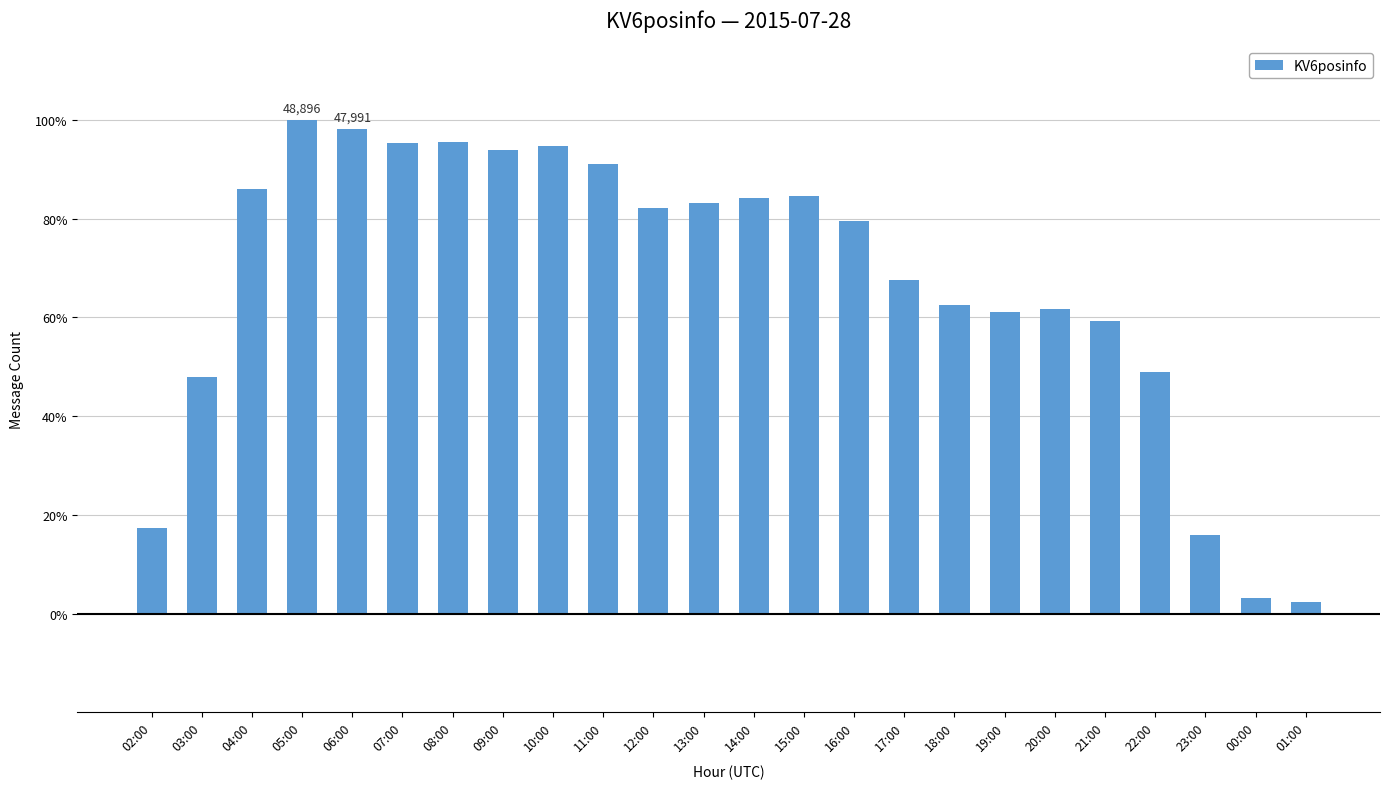

What position from the right is 11:00?

15